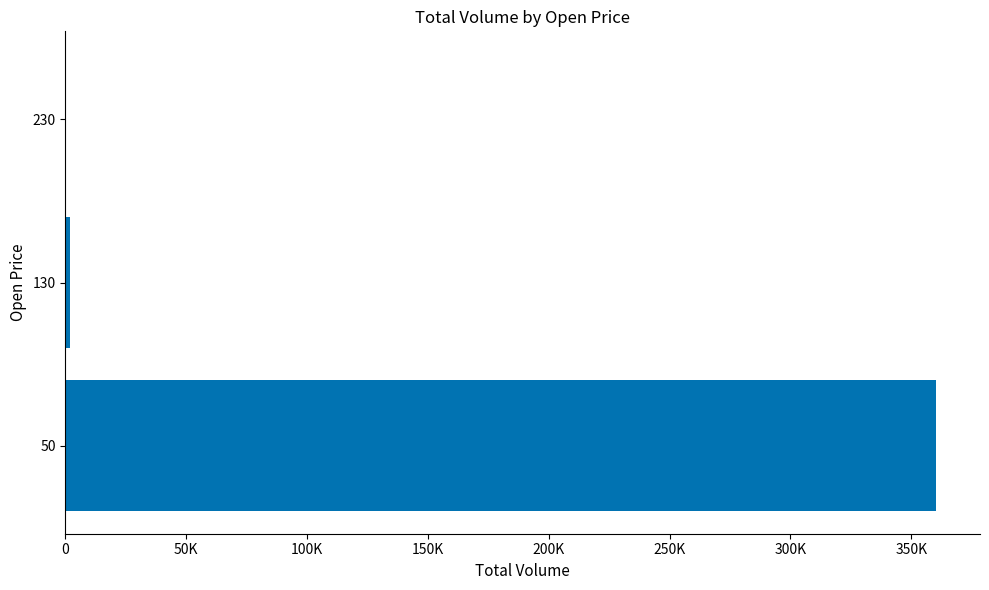

Are the bars grouped side by side (vs. stacked)?

No